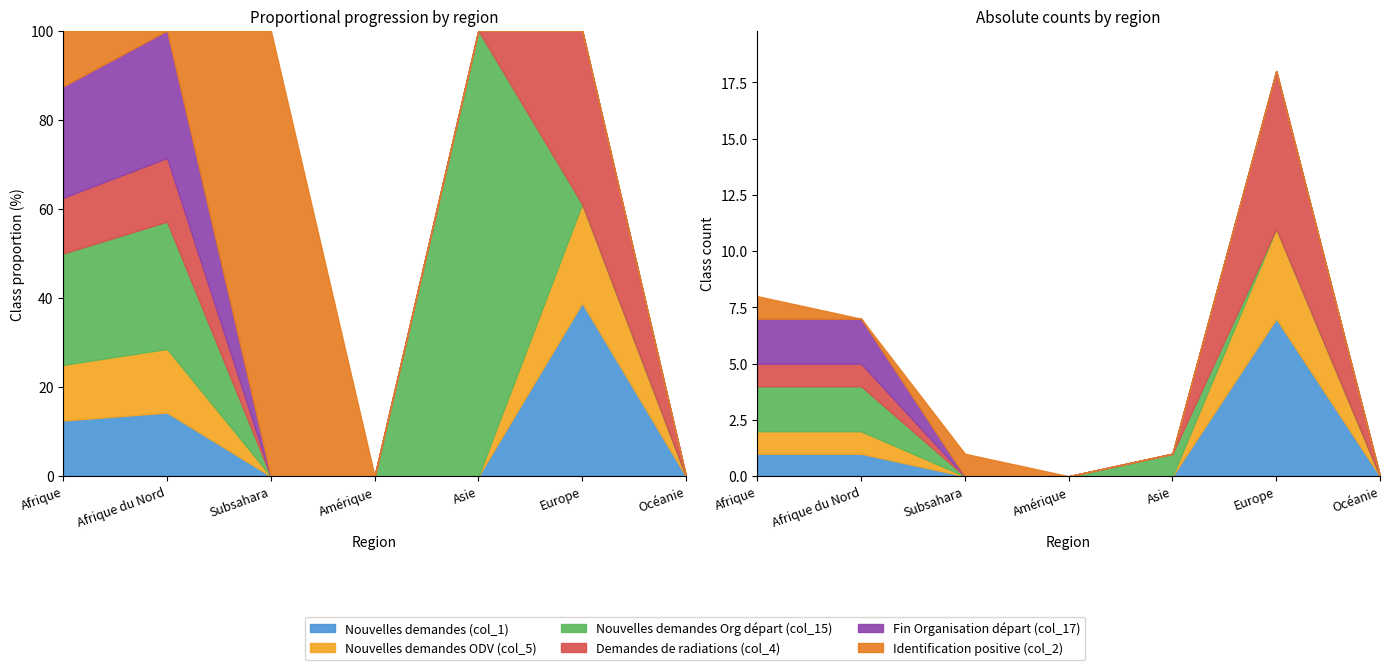

List the labels in order of Nouvelles demandes Org départ (col_15) value, largest first.

Afrique, Afrique du Nord, Asie, Subsahara, Amérique, Europe, Océanie